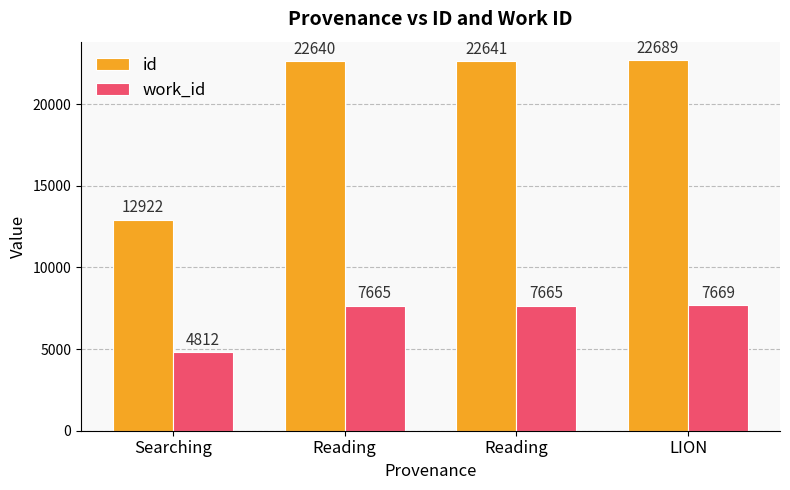

How many groups of bars are there?

4